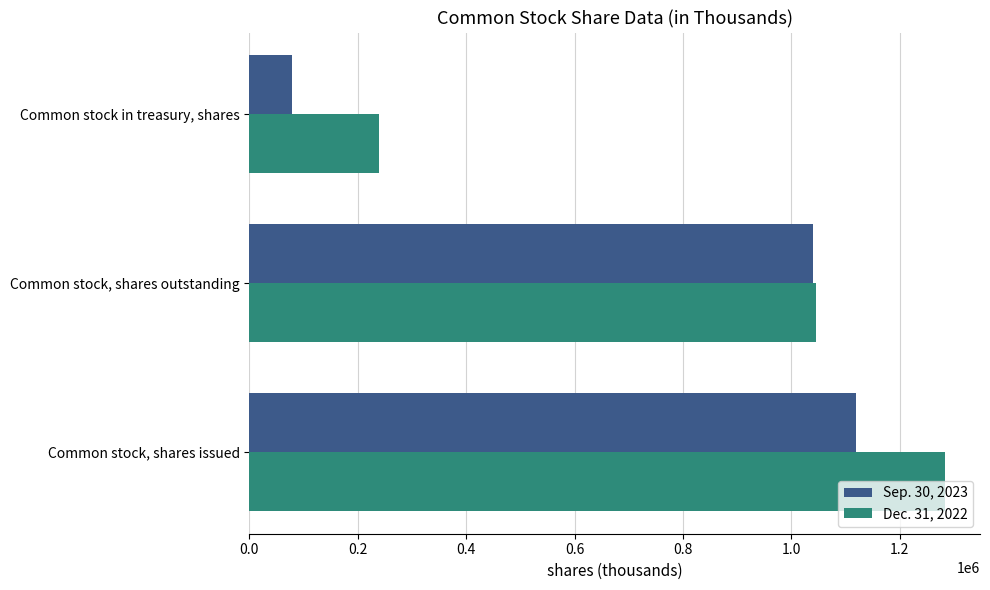

What is the average value of the Dec. 31, 2022 series?

855792